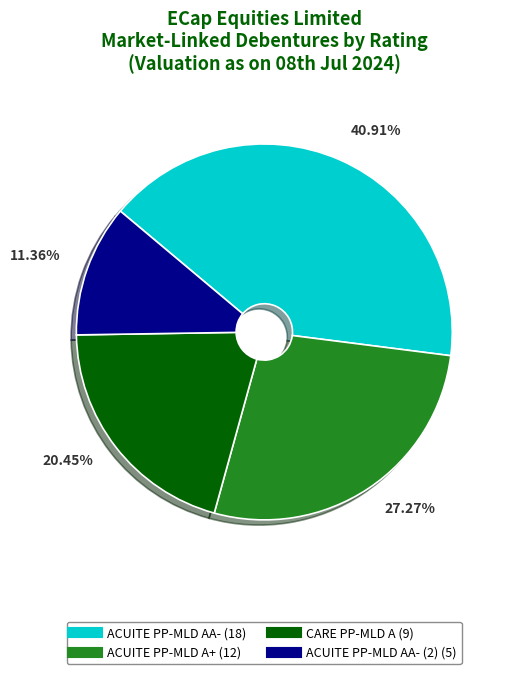

How many slices are in this pie chart?

4